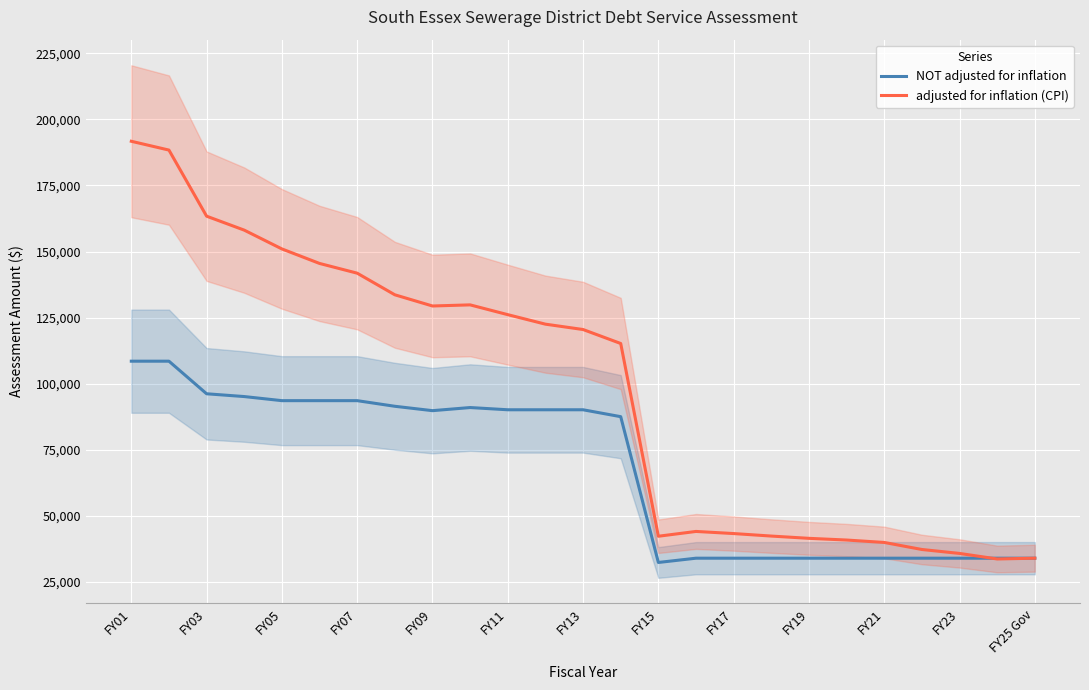

How many values in the adjusted for inflation (CPI) series exceed 120477?

12